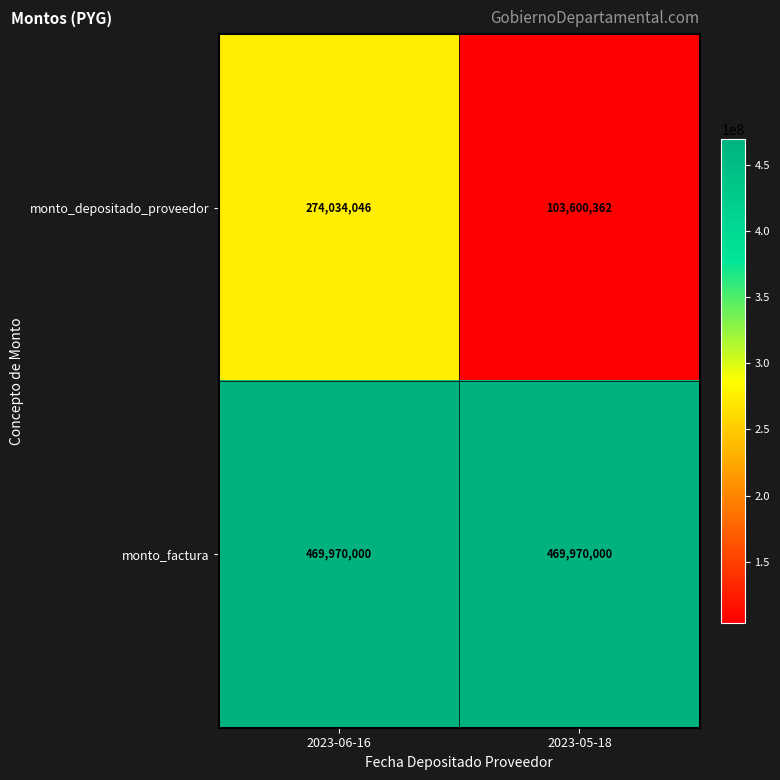

What is the maximum value for monto_depositado_proveedor?

274034046